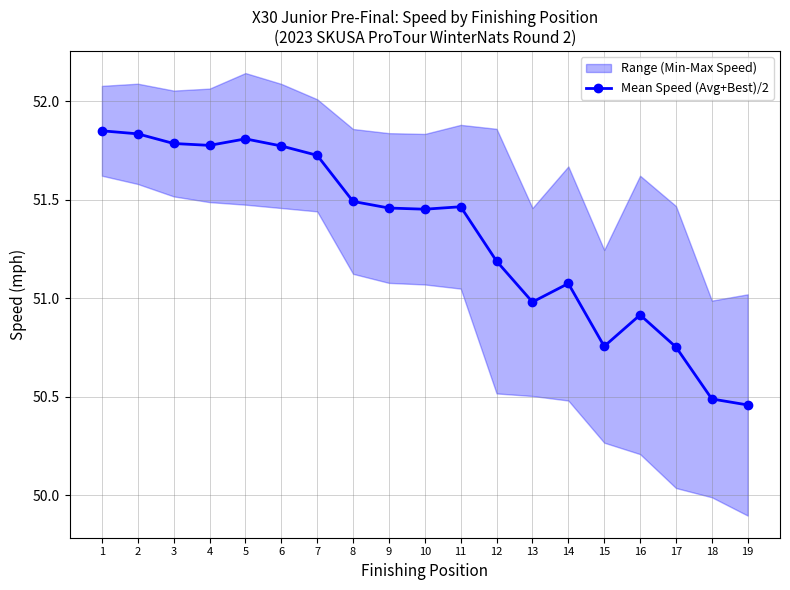

List the labels in order of value, smallest first.

19, 18, 17, 15, 16, 13, 14, 12, 10, 9, 11, 8, 7, 6, 4, 3, 5, 2, 1